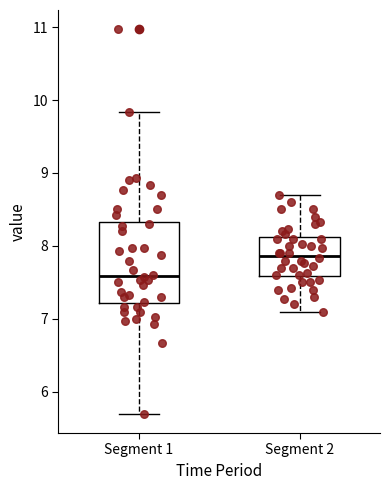

Which box's median line is the highest?

Segment 2